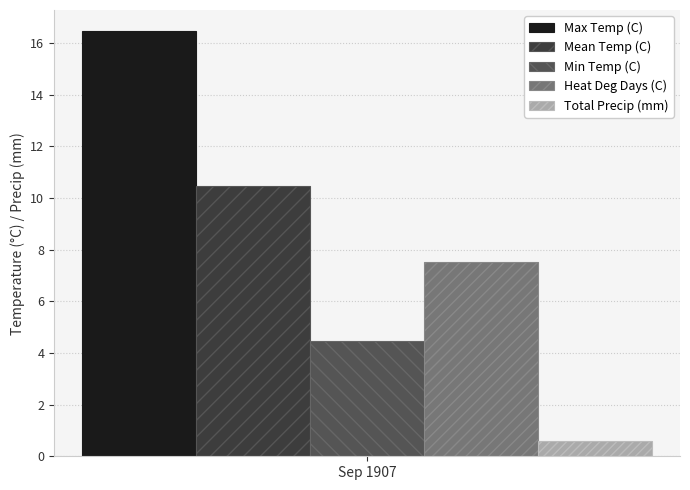

List the series in order of their overall mean, lowest first.

Total Precip (mm), Min Temp (C), Heat Deg Days (C), Mean Temp (C), Max Temp (C)